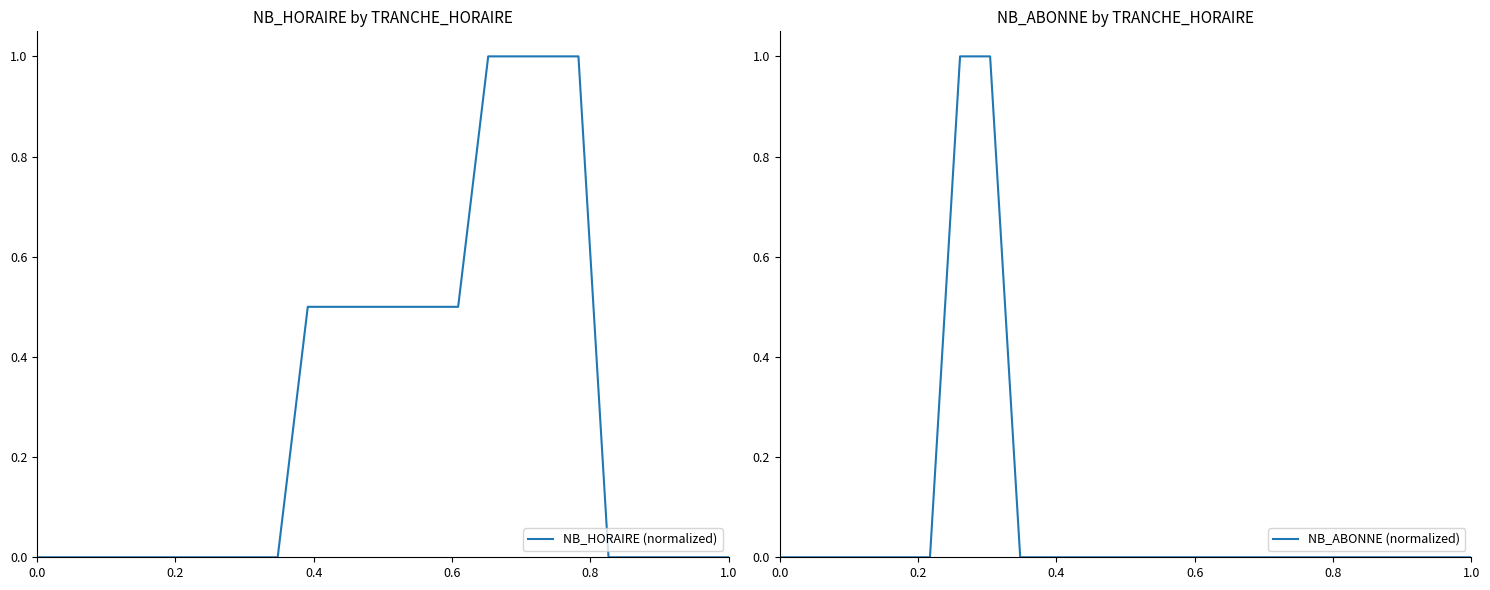

What is the maximum value for NB_HORAIRE (normalized)?

1.0